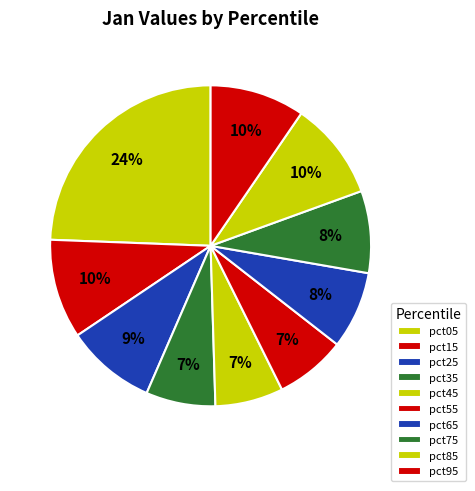

What is the total percentage of pct95 and pct35?

16.6%